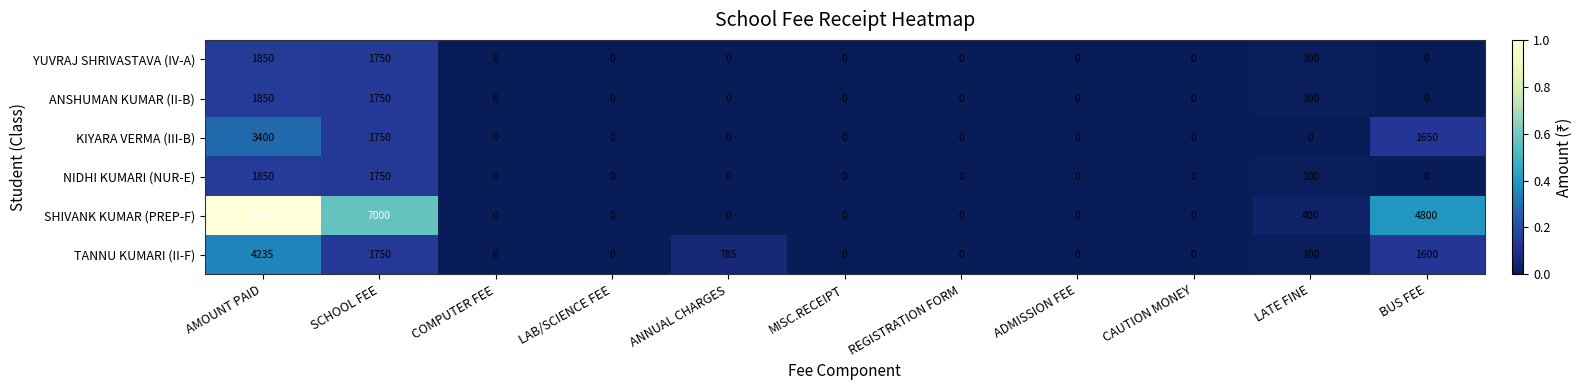

Is it true that NIDHI KUMARI (NUR-E) equals 1750 at SCHOOL FEE?

True